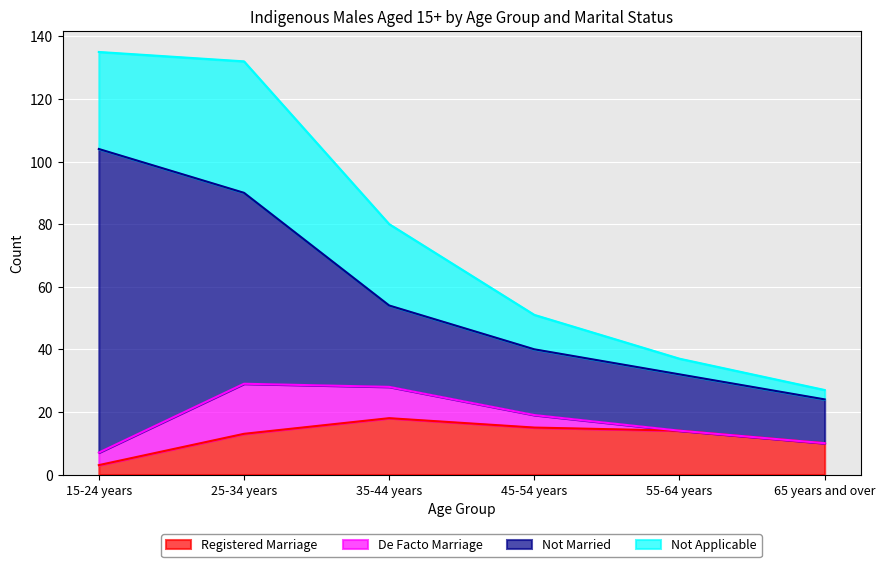

How many values in the Not Married series exceed 26?

2